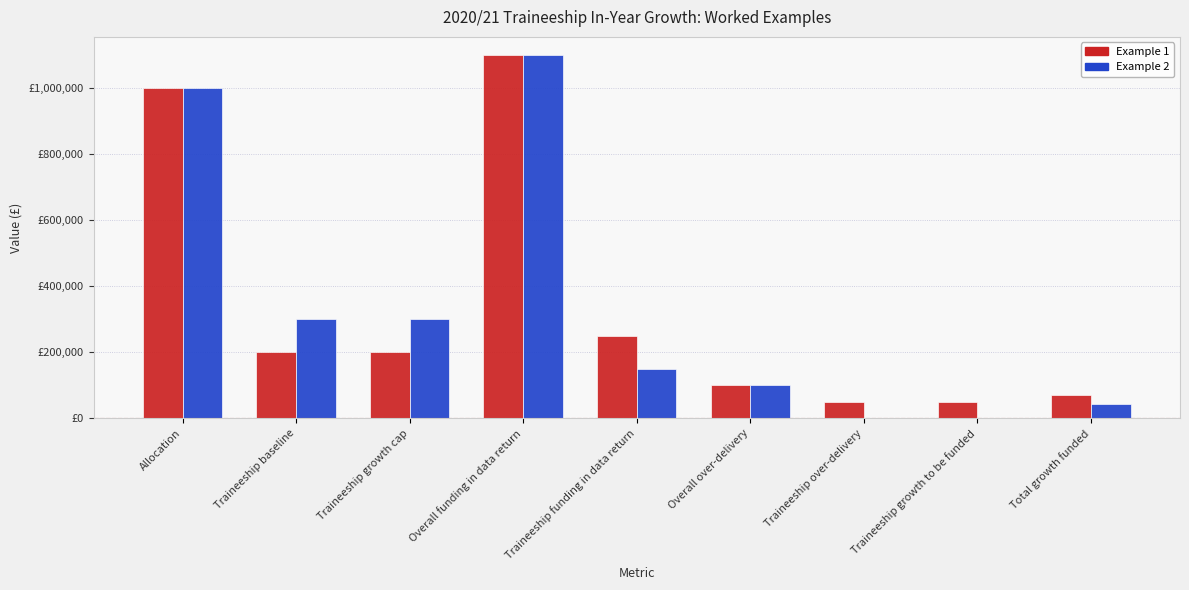

Rank the categories by Example 2 value from lowest to highest.

Traineeship over-delivery, Traineeship growth to be funded, Total growth funded, Overall over-delivery, Traineeship funding in data return, Traineeship baseline, Traineeship growth cap, Allocation, Overall funding in data return